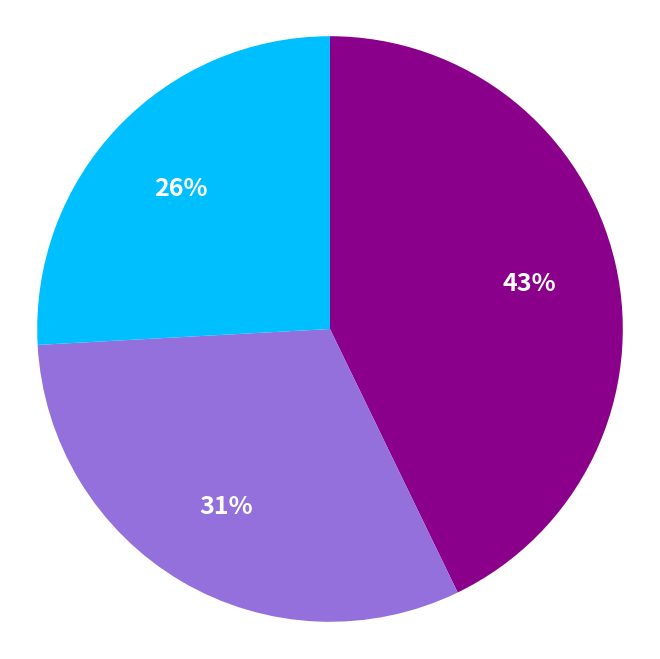

To the nearest percent, what is the average slice percentage?

33%